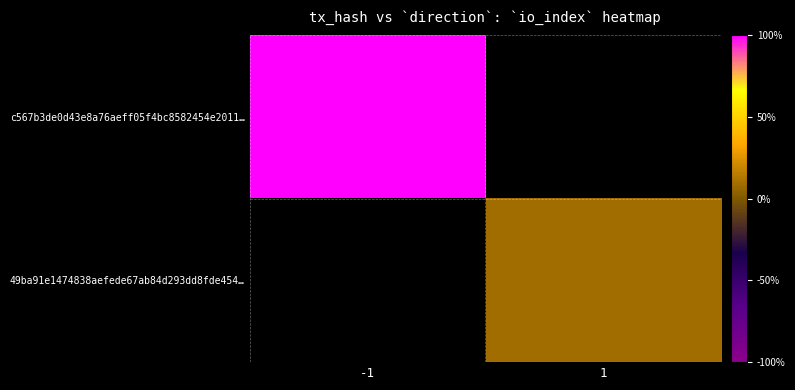

Which category has the highest value in the 49ba91e1474838aefede67ab84d293dd8fde454… series?

-1